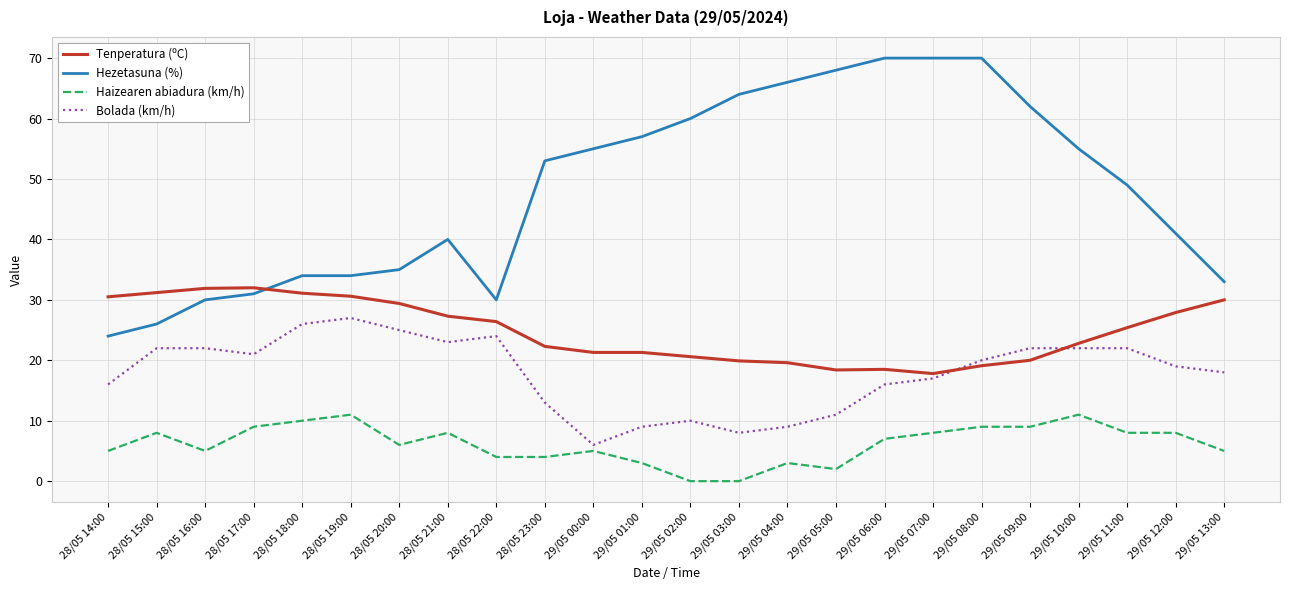

Which series changed the most between 28/05 20:00 and 29/05 02:00?

Hezetasuna (%)